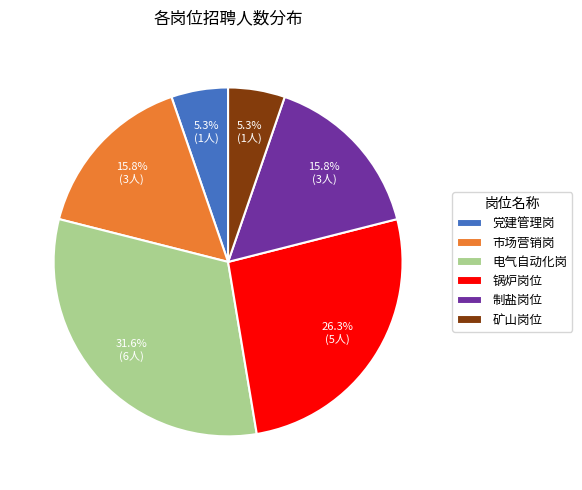

Which has a higher value, 制盐岗位 or 党建管理岗?

制盐岗位